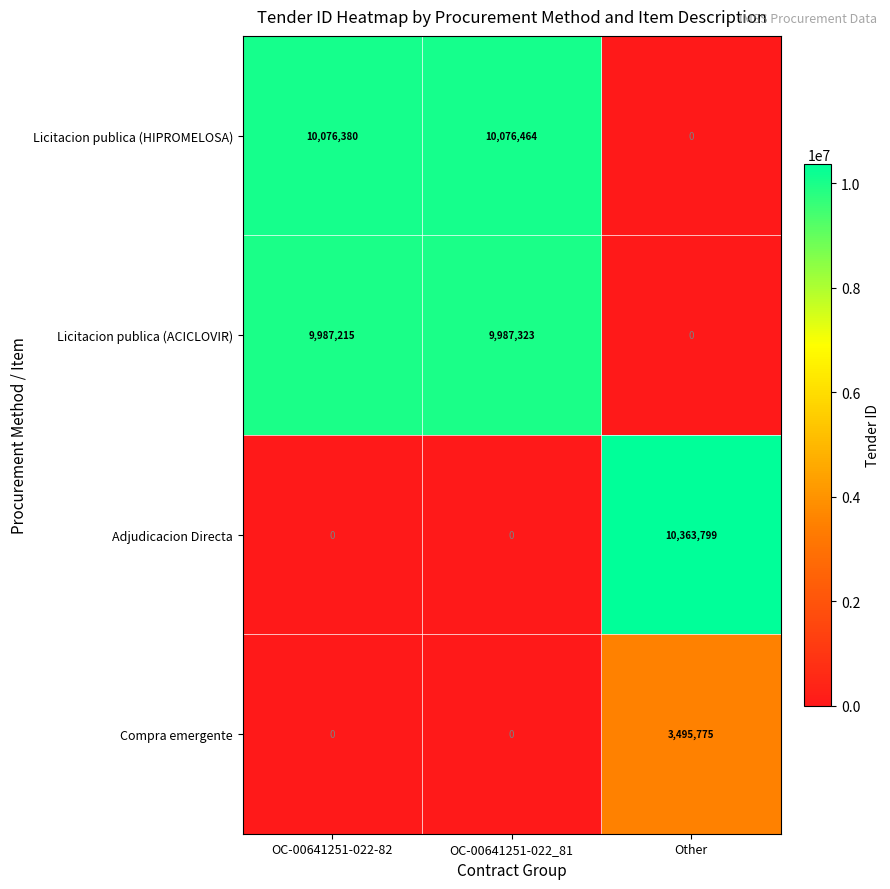

List the series in order of their peak value, lowest first.

Compra emergente, Licitacion publica (ACICLOVIR), Licitacion publica (HIPROMELOSA), Adjudicacion Directa